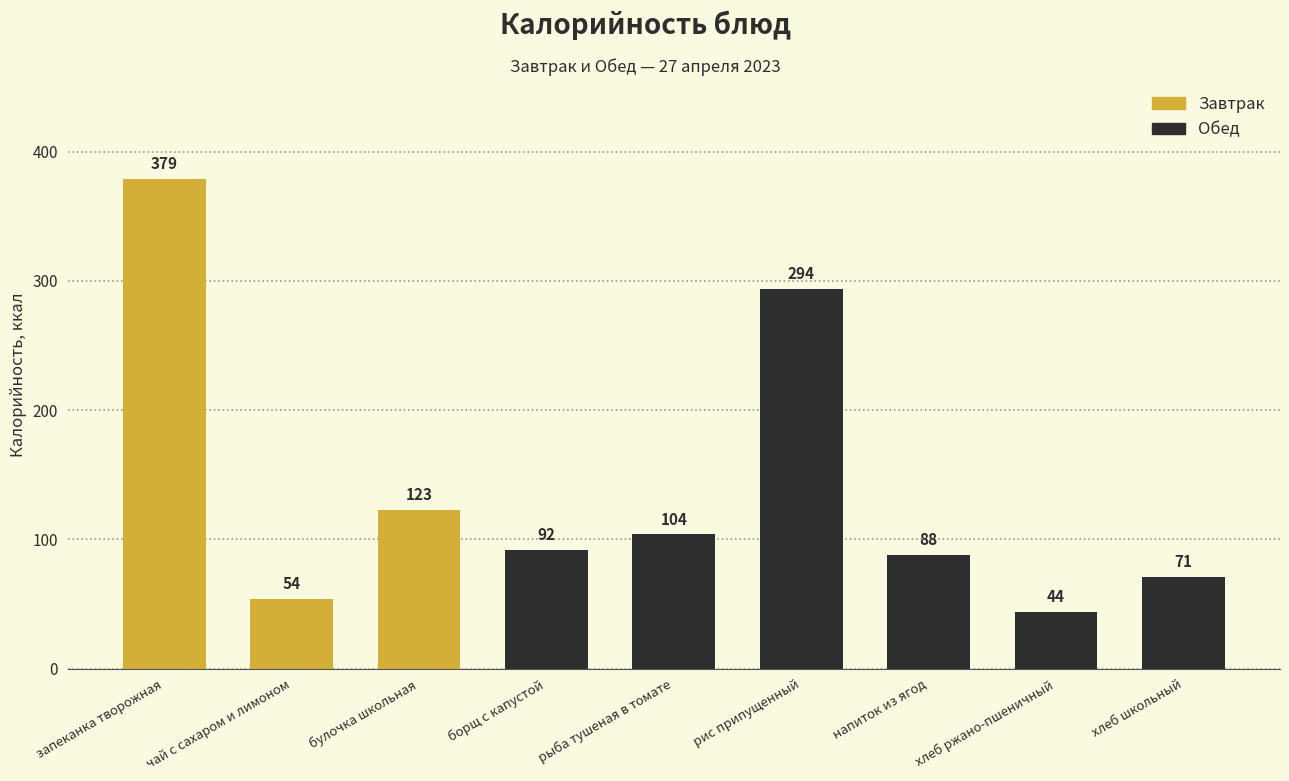

What is the difference between the maximum and second lowest values?

325